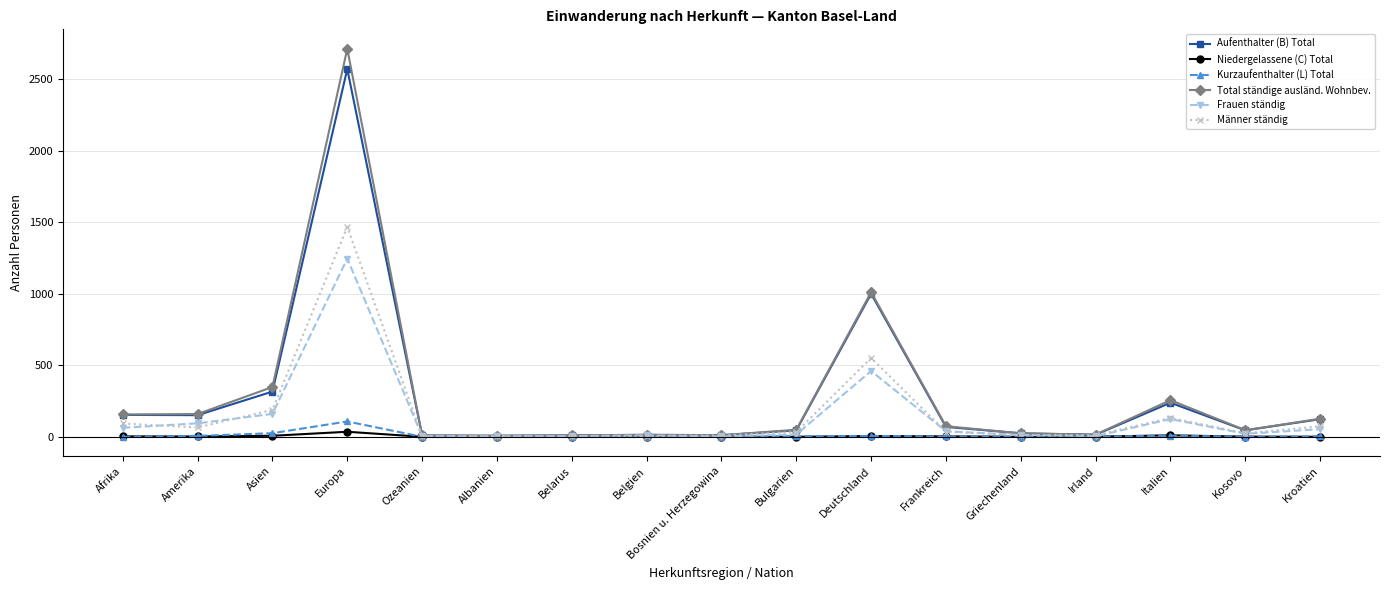

What position from the right is Belgien?

10